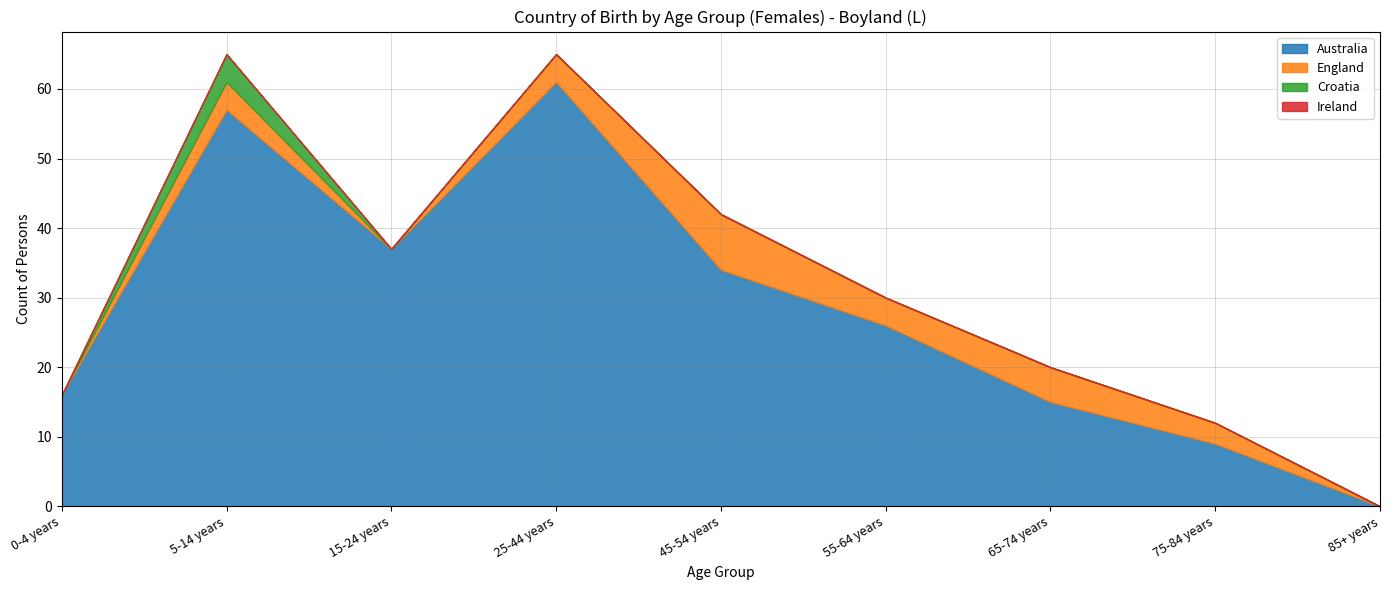

Does the chart display data point markers on the line(s)?

No